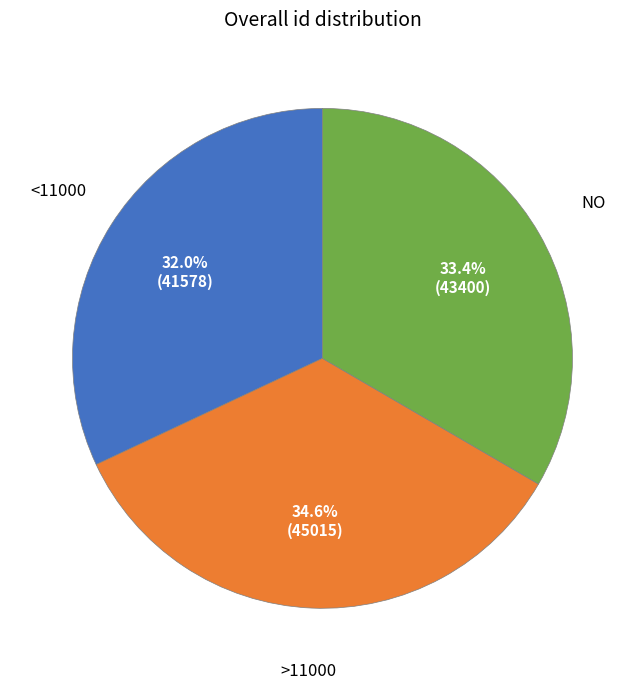

Is there a majority slice in this chart?

No